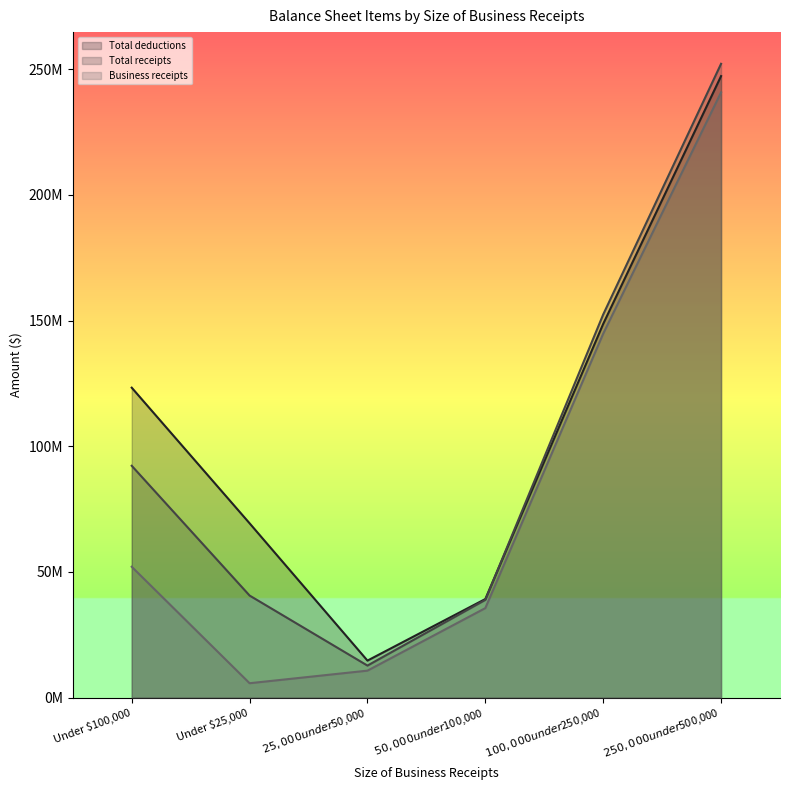

Between which two adjacent categories do Total deductions and Total receipts first intersect?

$50,000 under $100,000 and $100,000 under $250,000